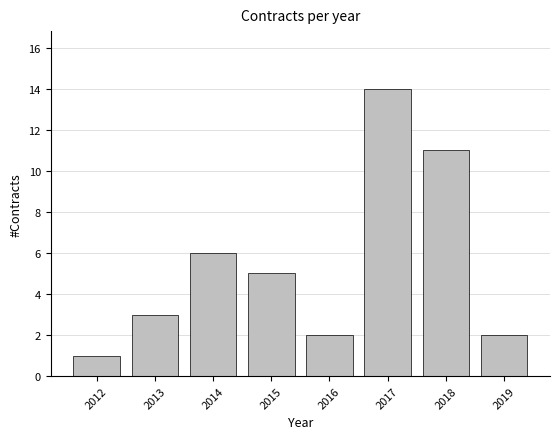

Reading left to right, list all the values displayed in this chart.

1	3	6	5	2	14	11	2